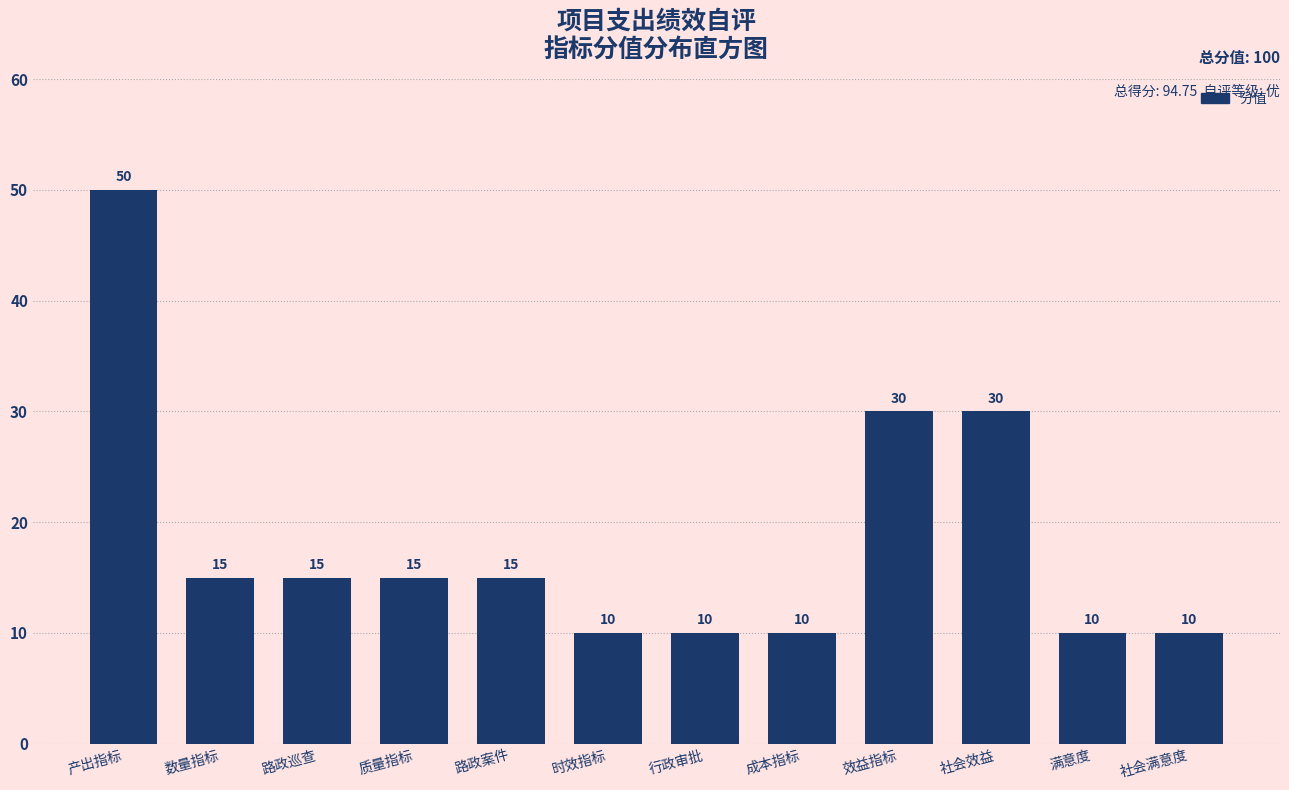

Reading right to left, list all the values displayed in this chart.

社会满意度=10	满意度=10	社会效益=30	效益指标=30	成本指标=10	行政审批=10	时效指标=10	路政案件=15	质量指标=15	路政巡查=15	数量指标=15	产出指标=50